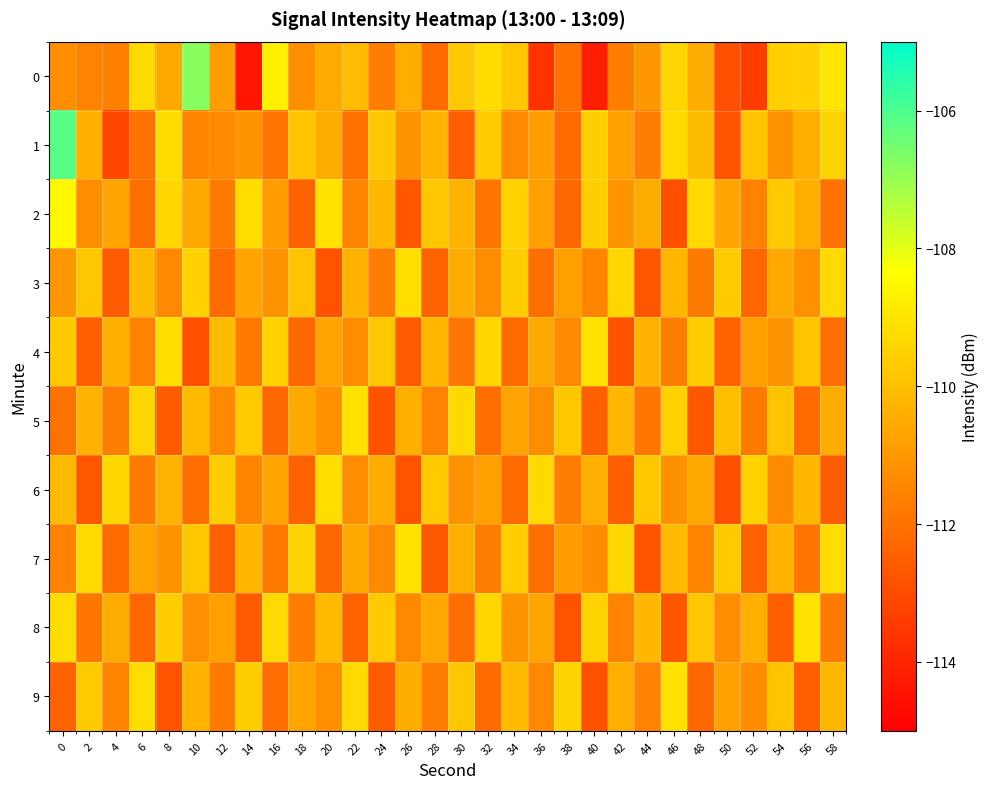

Rank the series by their maximum value, from lowest to highest.

3, 6, 4, 5, 7, 8, 9, 2, 0, 1